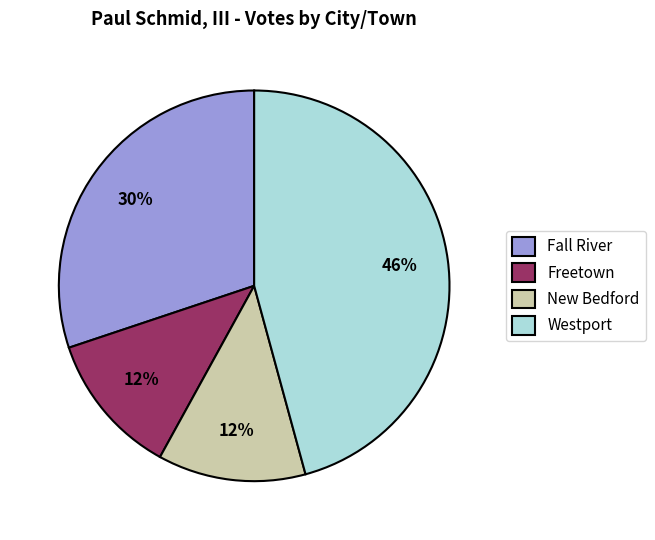

What is the largest slice in the pie chart?

Westport